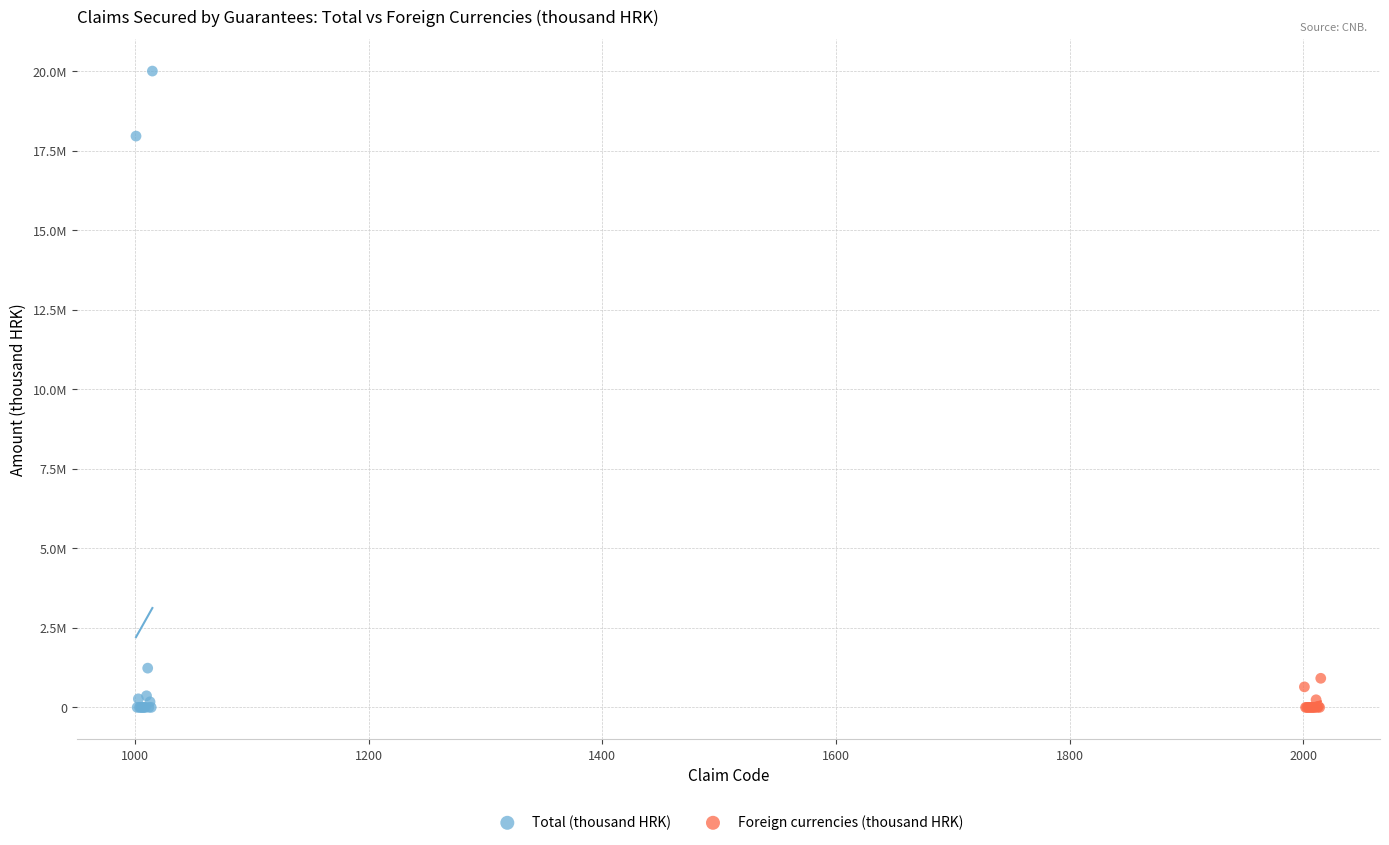

Which series reaches the maximum Y coordinate?

Total (thousand HRK)